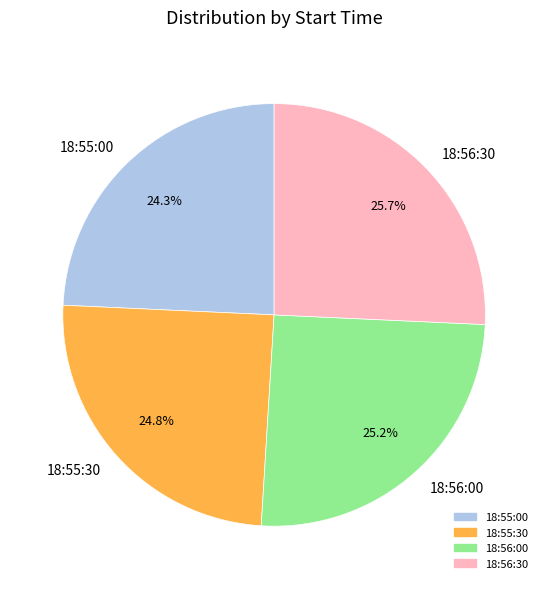

To the nearest percent, what is the difference between the 18:56:30 and 18:55:30 slice percentages?

1%